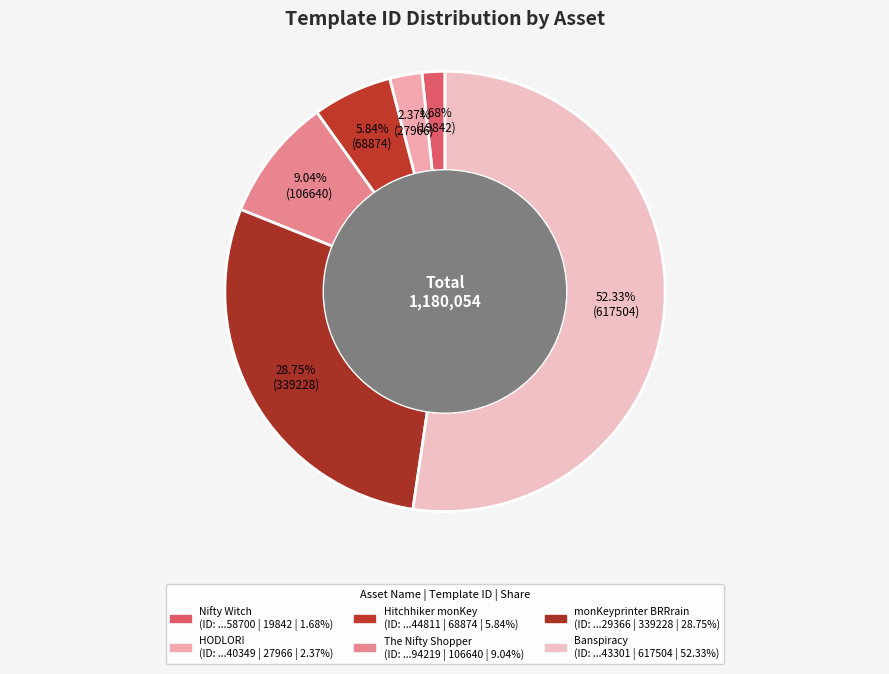

How many slices are in this pie chart?

6